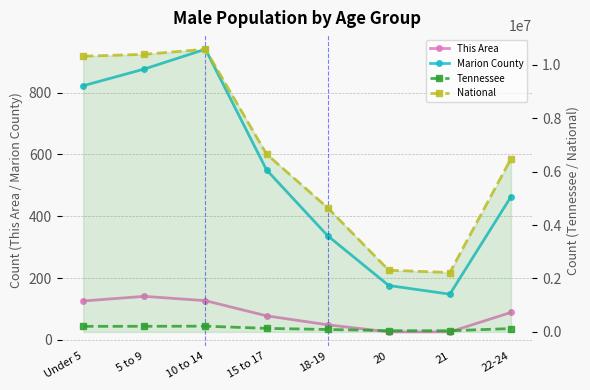

Reading left to right, what are all the values shown in this chart?

This Area: Under 5=126	5 to 9=141	10 to 14=127	15 to 17=78	18-19=49	20=26	21=26	22-24=89
Marion County: Under 5=822	5 to 9=876	10 to 14=940	15 to 17=550	18-19=337	20=176	21=148	22-24=463
Tennessee: Under 5=208119	5 to 9=210090	10 to 14=215039	15 to 17=131933	18-19=91069	20=45113	21=43074	22-24=124718
National: Under 5=10319427	5 to 9=10389638	10 to 14=10579862	15 to 17=6656209	18-19=4647457	20=2308319	21=2223198	22-24=6482659